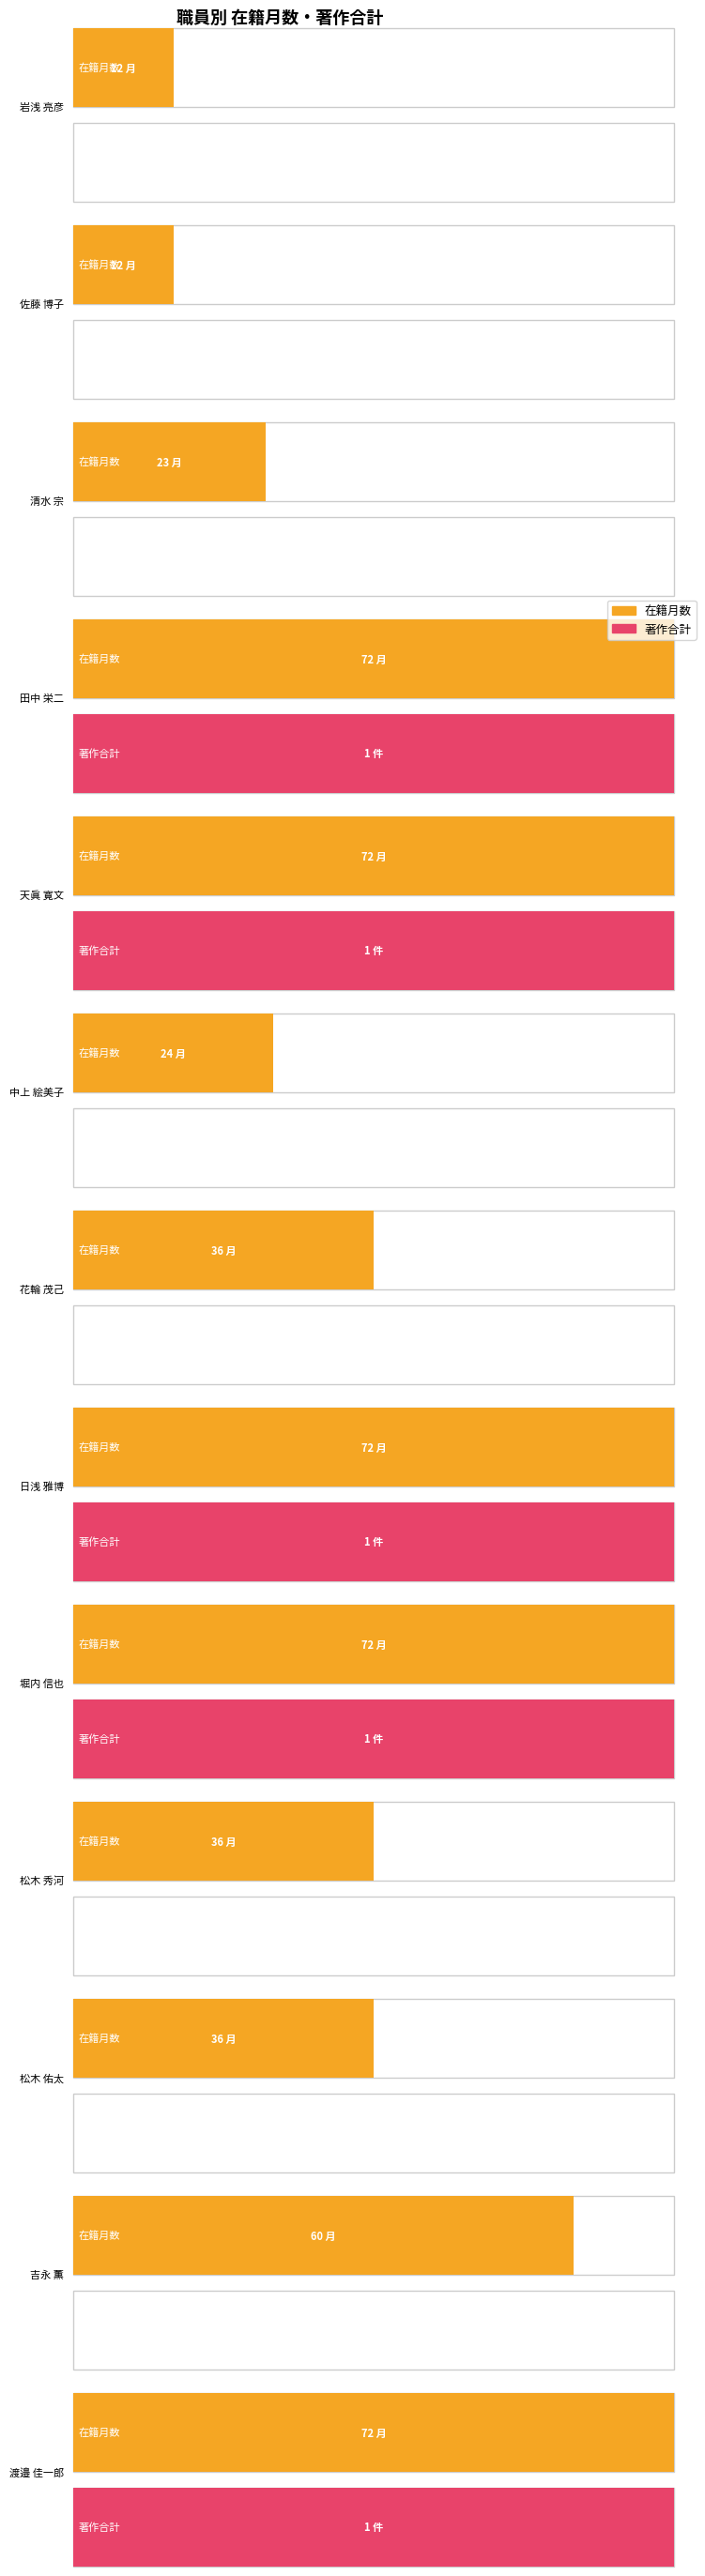

What is the label of the 12th bar from the right?

佐藤 博子